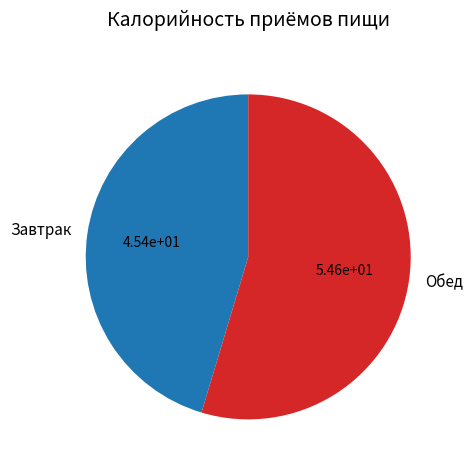

What is the majority slice?

Обед